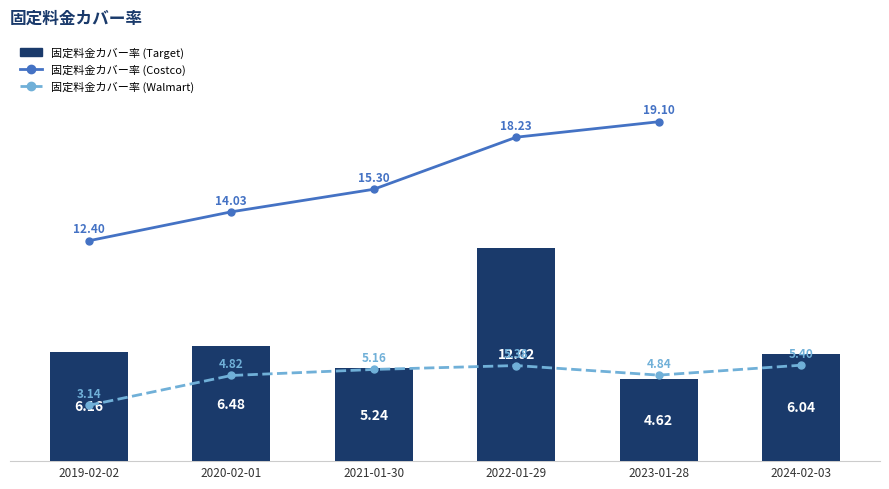

The value of 固定料金カバー率 (Walmart) at 2019-02-02 is 3.1. True or false?

True